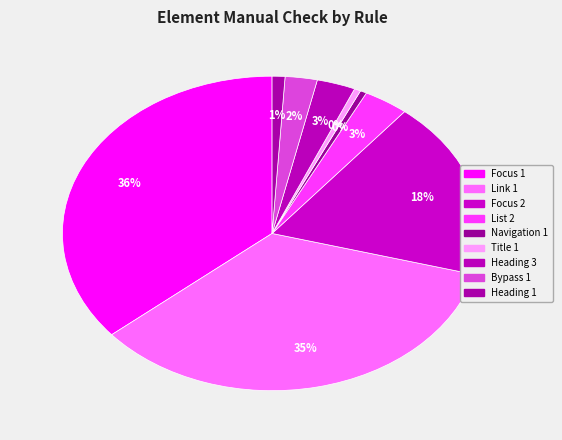

What percentage do Navigation 1 and List 2 together represent?

4.0%